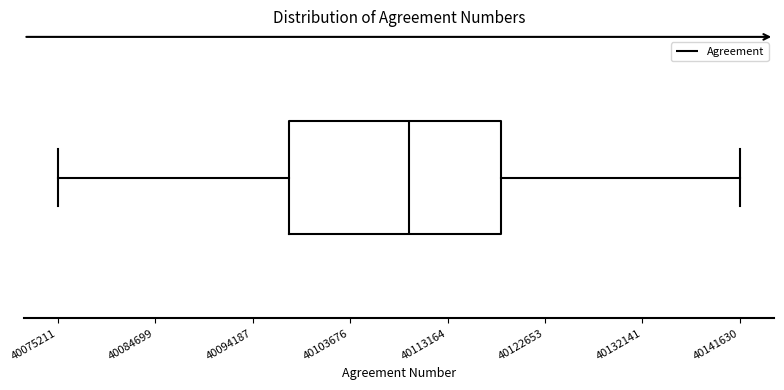

Read this box plot against the x-axis: the position of the median line, the range covered by the box, and the ends of both whiskers. The values are not printed on the chart, so give them approximately, as read against the axis.

median 40109000, box 40098000 to 40118000, whiskers 40075000 to 40142000